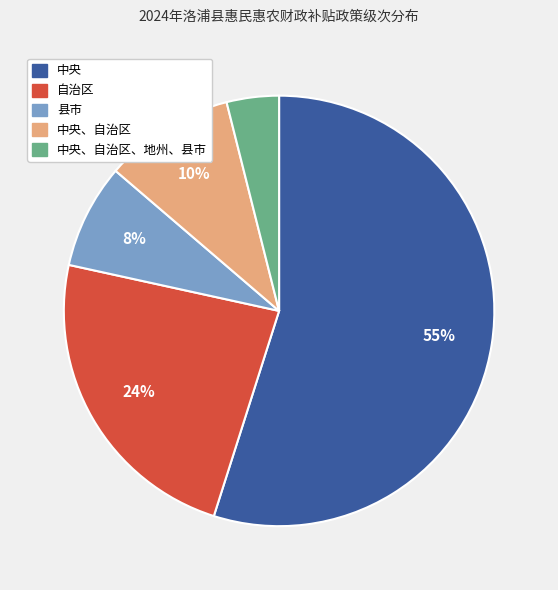

To the nearest percent, what is the average slice percentage?

20%